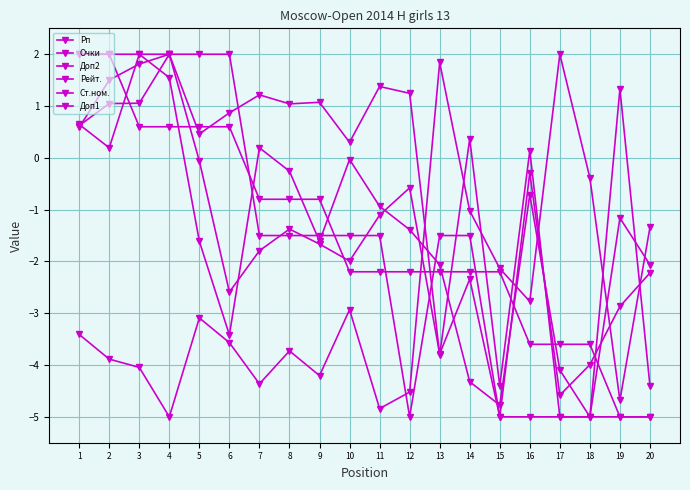

How many categories are shown in the chart?

20